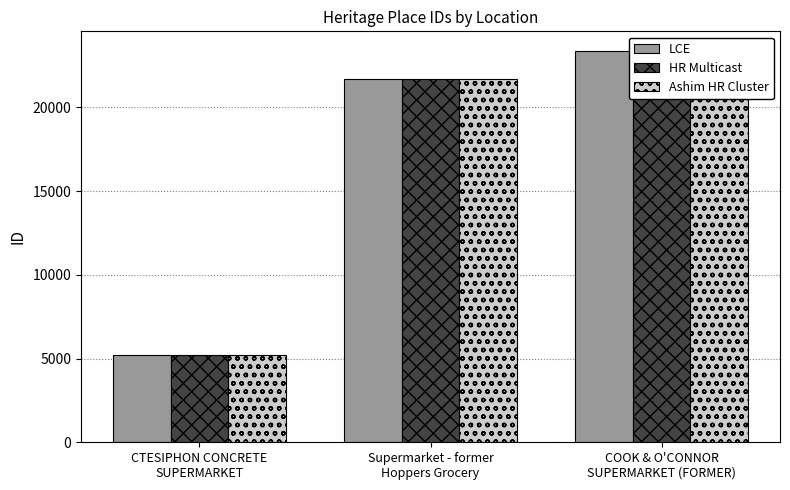

Does the chart contain any negative values?

No